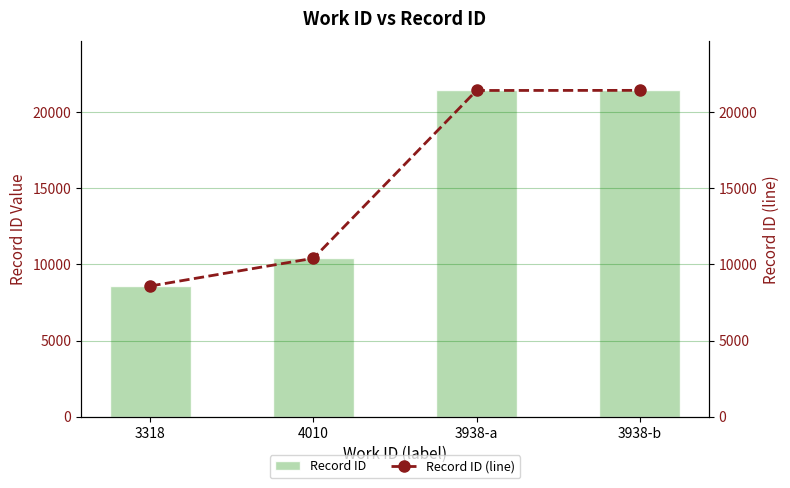

True or false: Record ID has a value of 14329 at 3938-a.

False